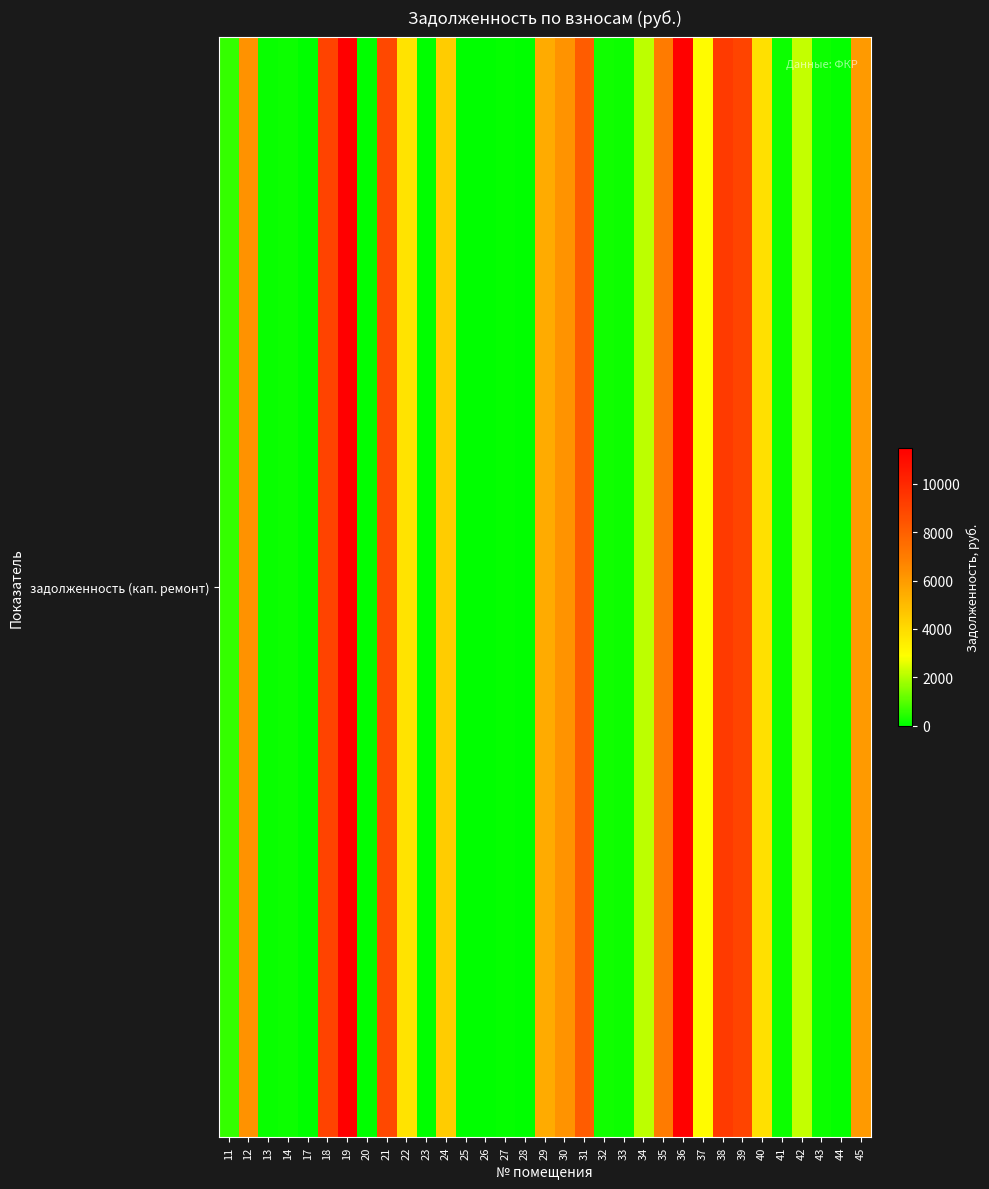

List the labels in order of value, smallest first.

17, 23, 25, 26, 28, 20, 44, 27, 13, 41, 14, 33, 43, 32, 11, 34, 42, 37, 22, 40, 24, 29, 45, 30, 12, 35, 31, 21, 39, 18, 38, 36, 19